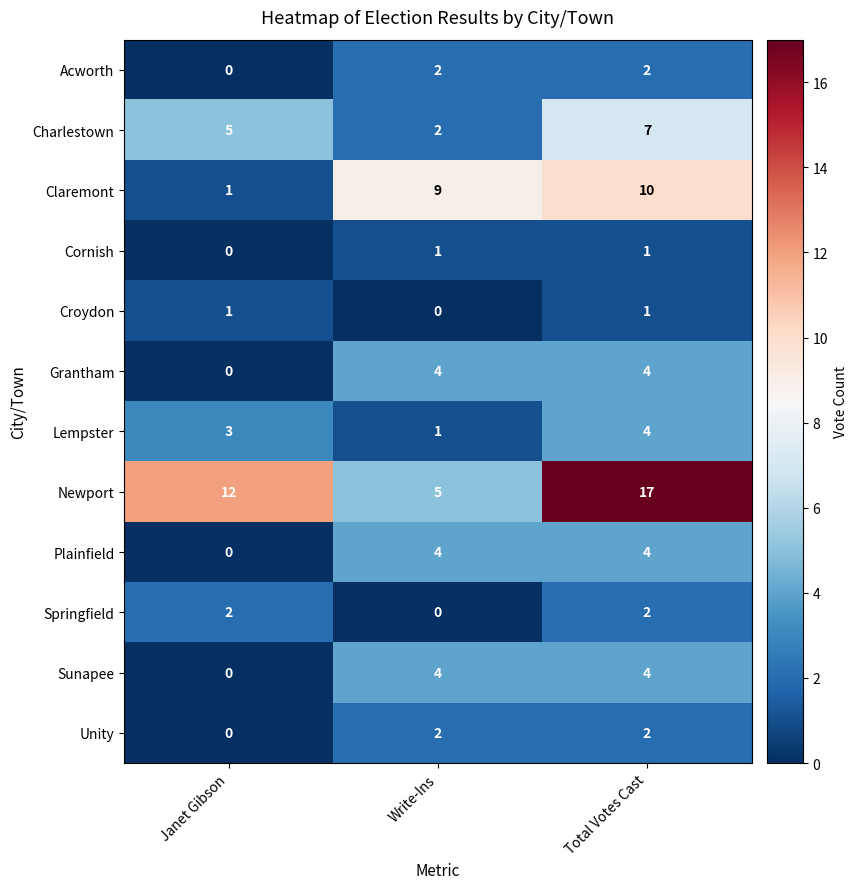

Which label corresponds to the largest value in the chart?

Total Votes Cast